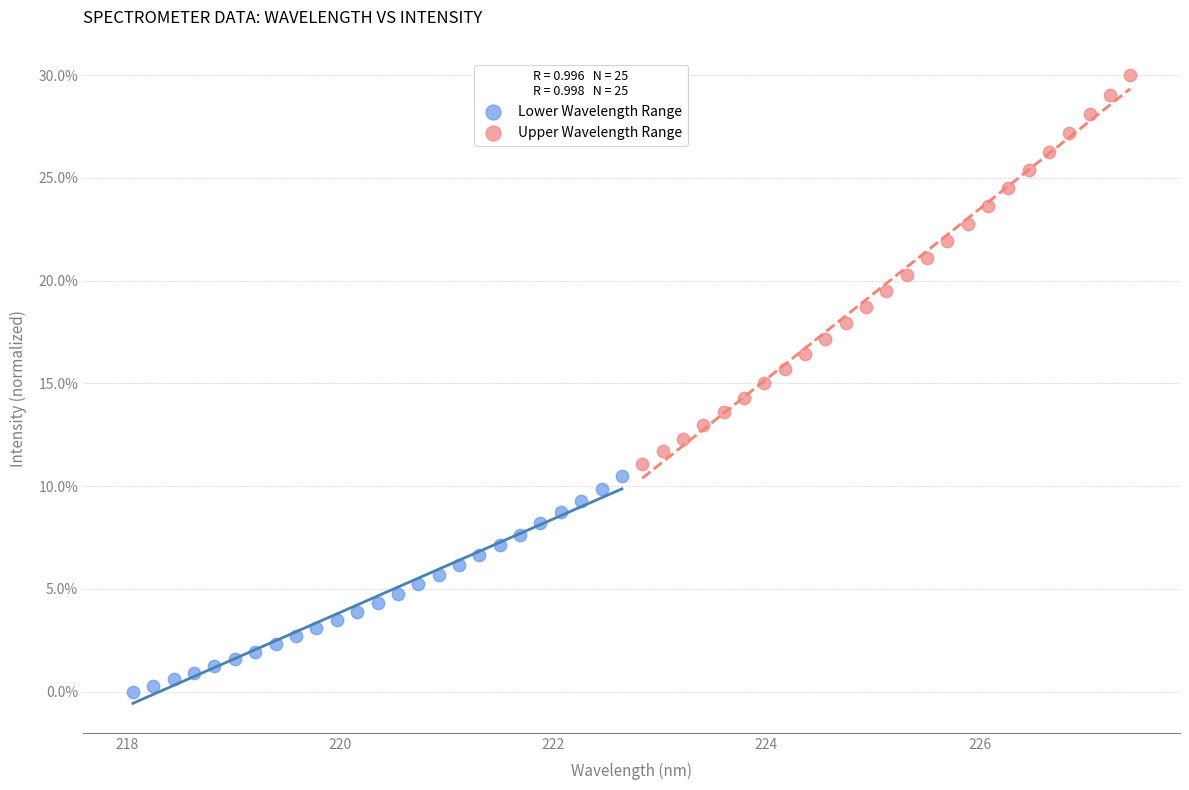

Which series has the largest Y range (max minus min)?

Upper Wavelength Range